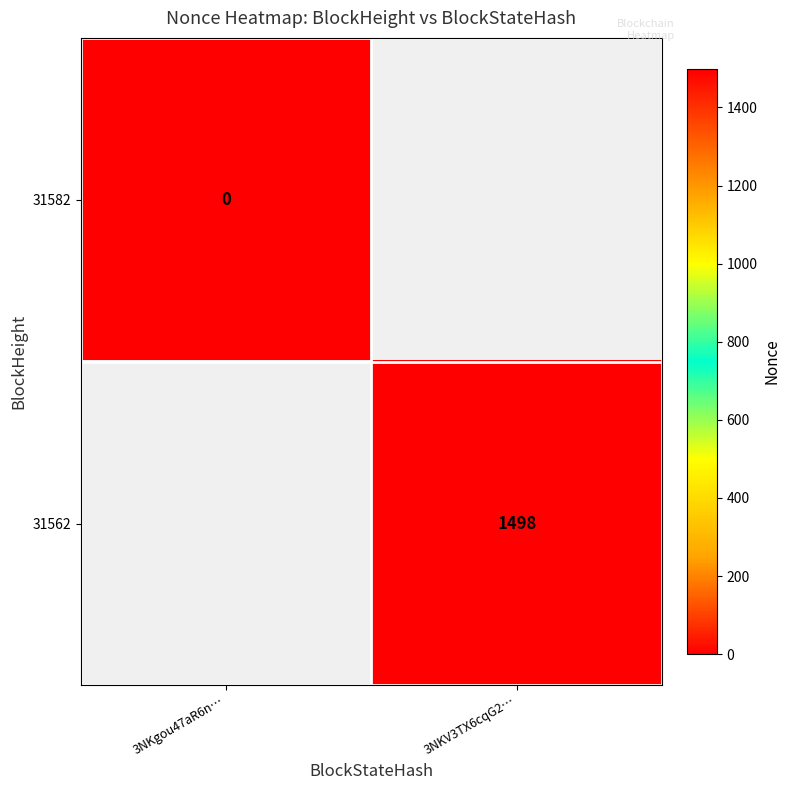

How many categories are shown in the chart?

2